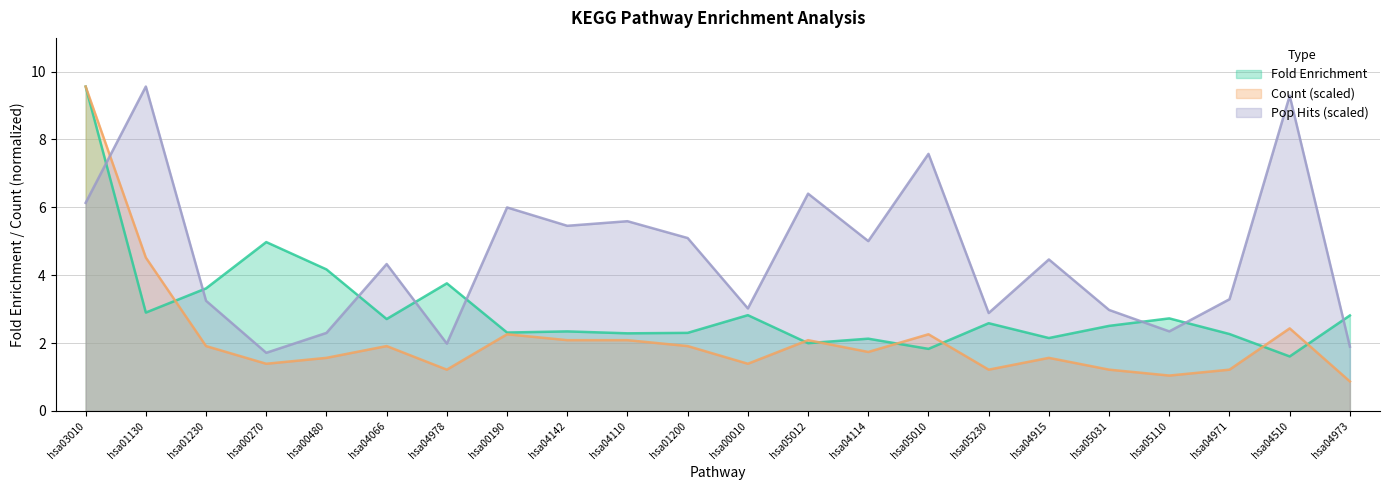

Rank the series at hsa00480 from lowest to highest value.

Count (scaled), Pop Hits (scaled), Fold Enrichment